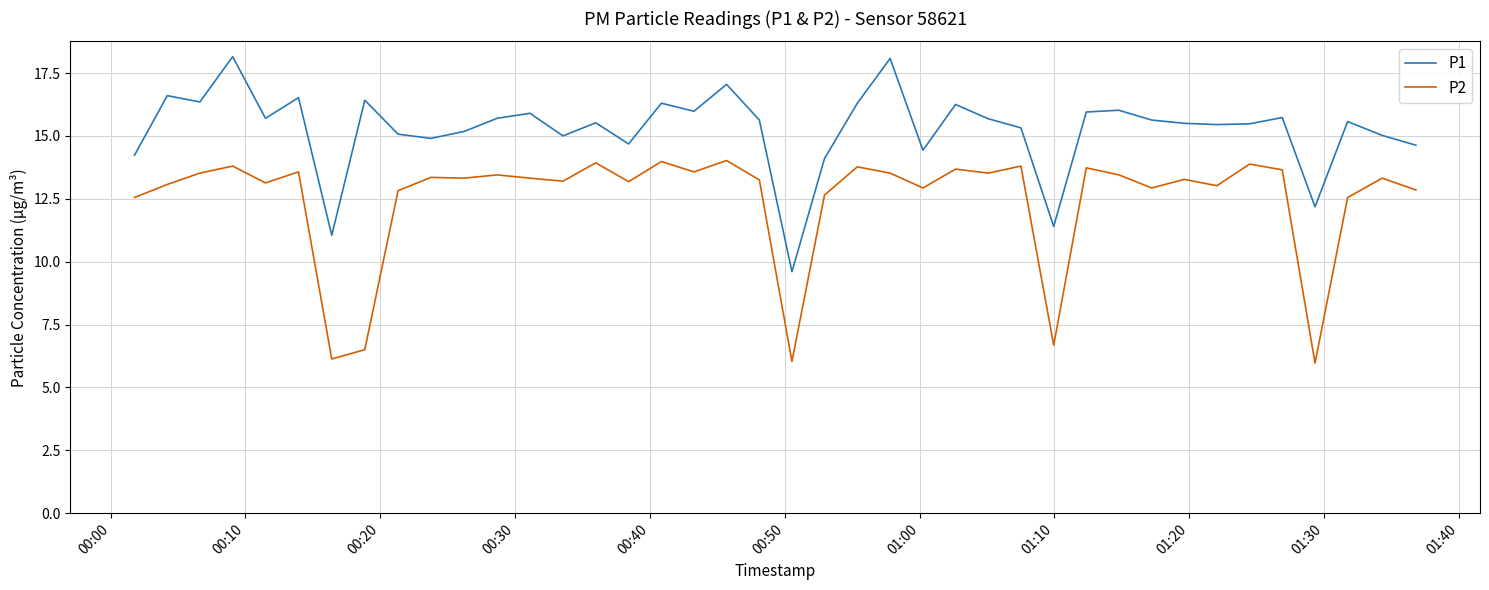

What is the maximum value for P2?

14.0